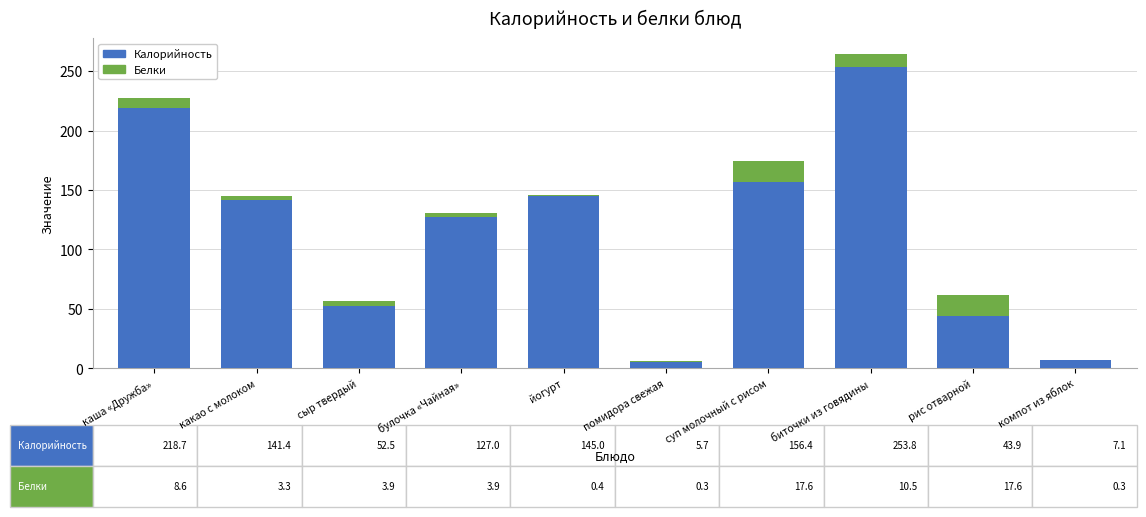

What is the sum of all Калорийность values?

1151.5